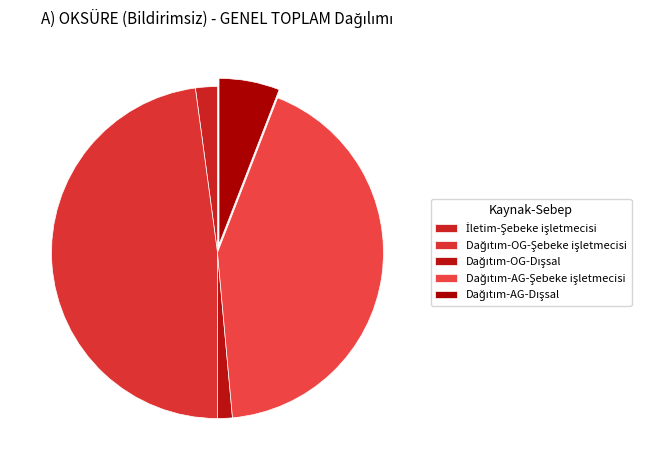

Between İletim-Şebeke işletmecisi and Dağıtım-OG-Dışsal, which is larger?

İletim-Şebeke işletmecisi